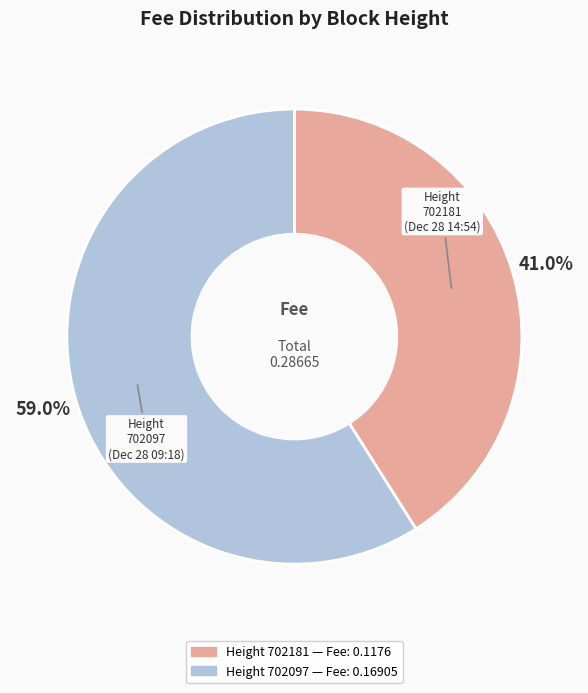

Is there any slice that represents more than half of the pie?

Yes